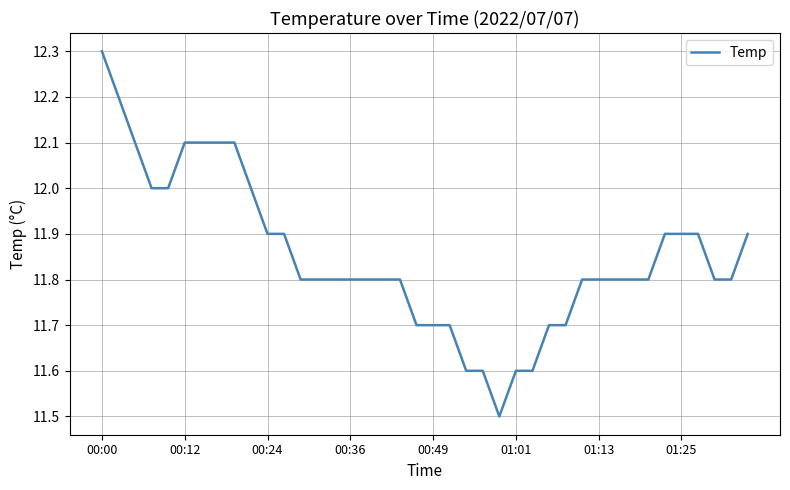

What is the minimum value shown in the chart?

11.5